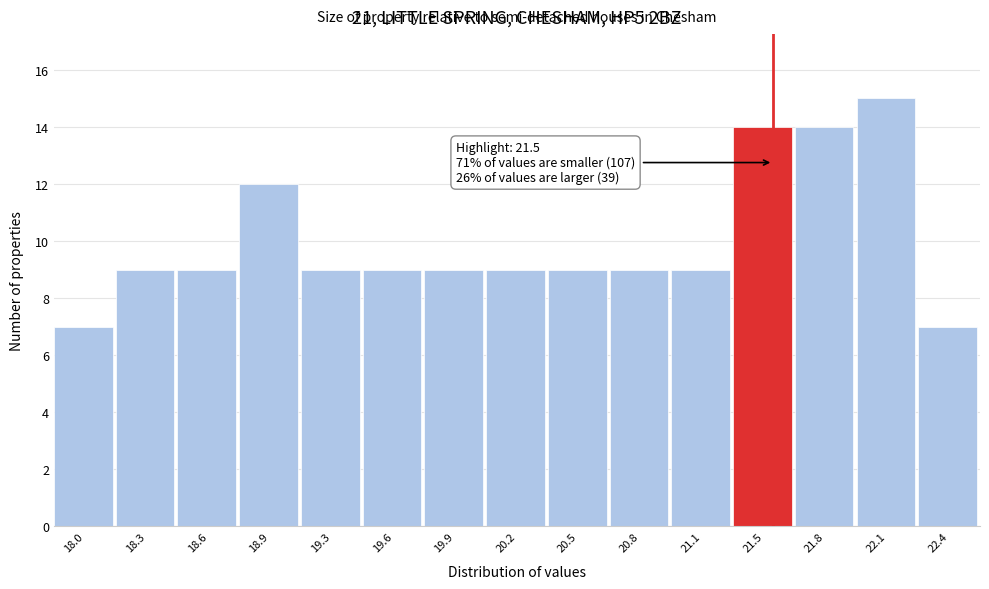

Over which range of the x-axis is the bar tallest?

21.90 to 22.25